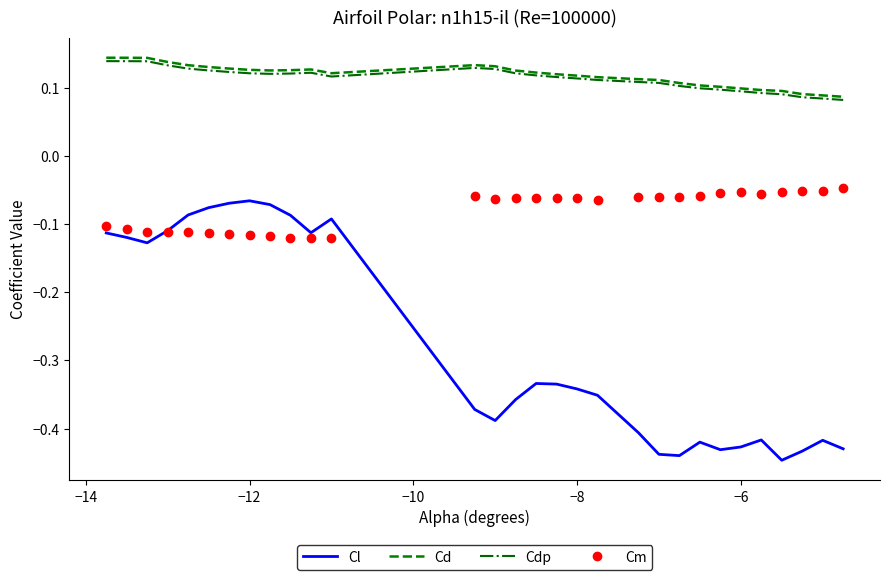

Which series has the widest spread of values?

Cl